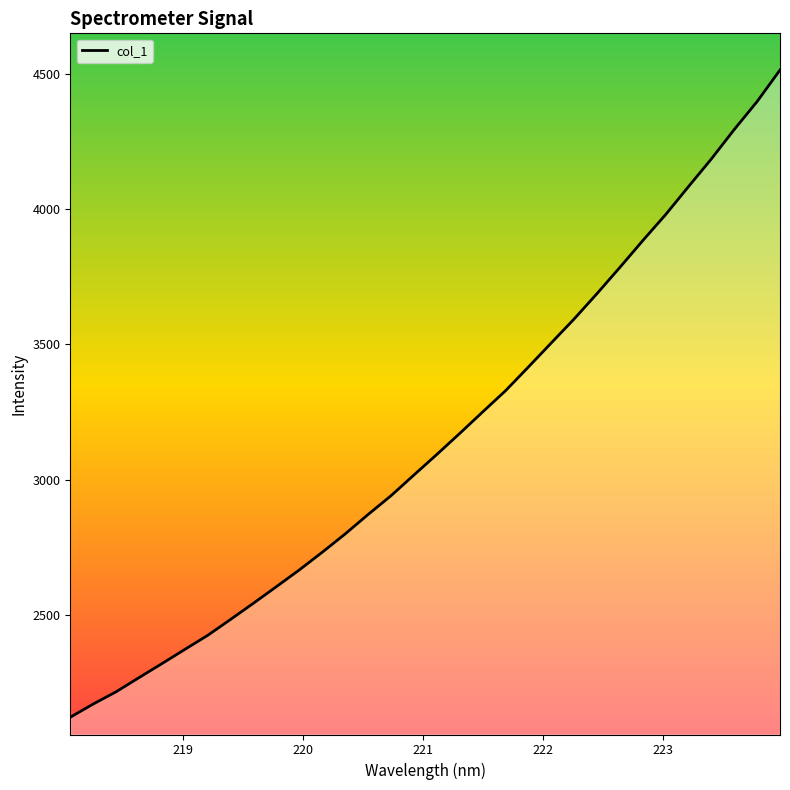

How many series are shown in this chart?

1